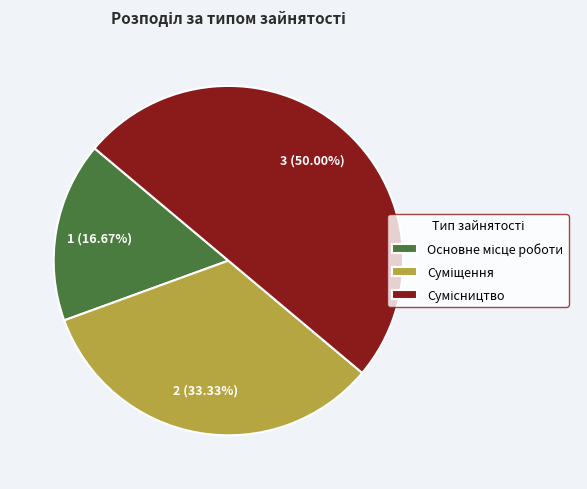

Combined, do Сумісництво and Суміщення account for over 50%?

Yes